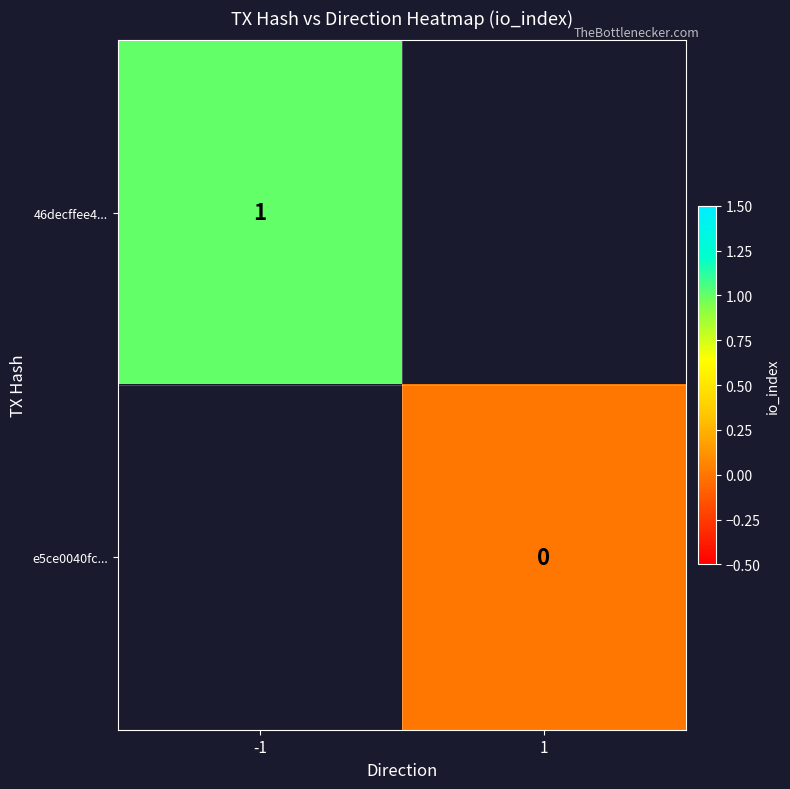

True or false: 46decffee4... has a value of 1 at -1.

True